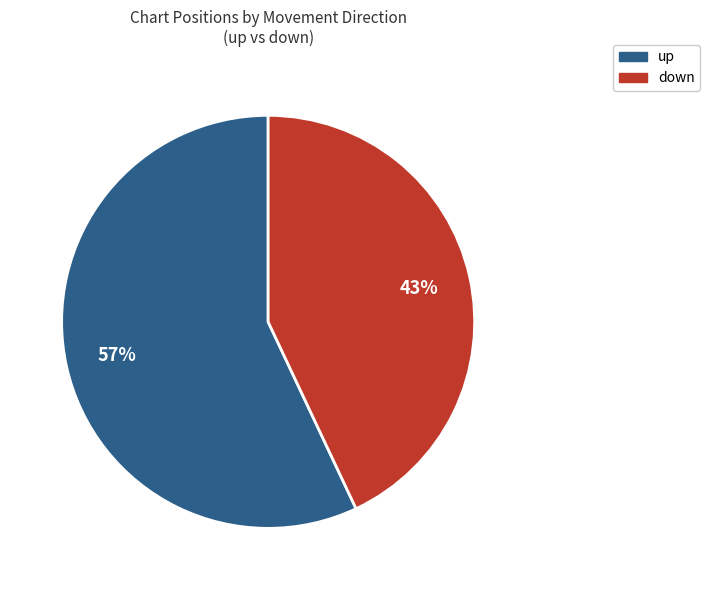

Approximately how many times larger is the value at up compared to down?

1.3